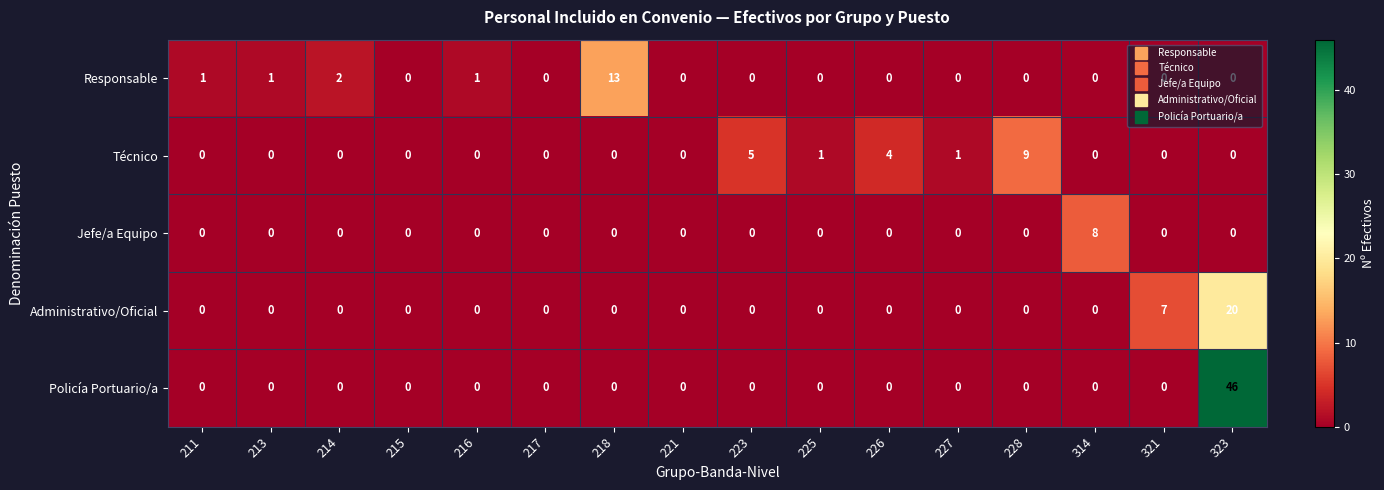

Where is Responsable nearest to the value 6?

214